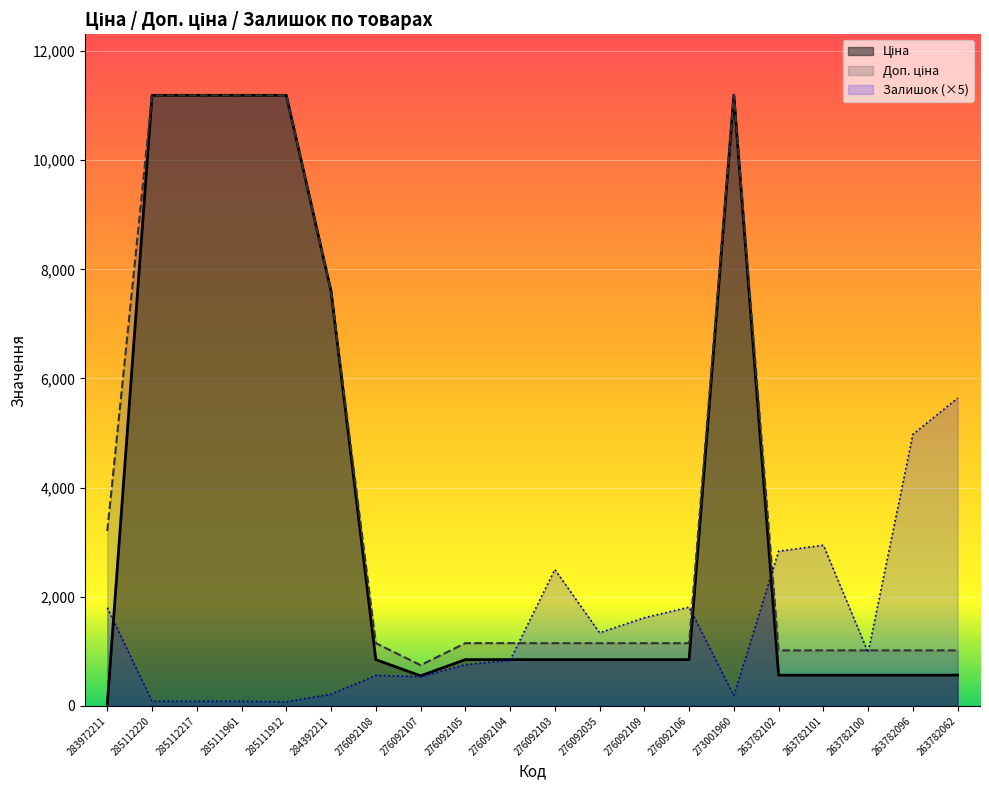

How many interior local valleys does the Доп. ціна series have?

1